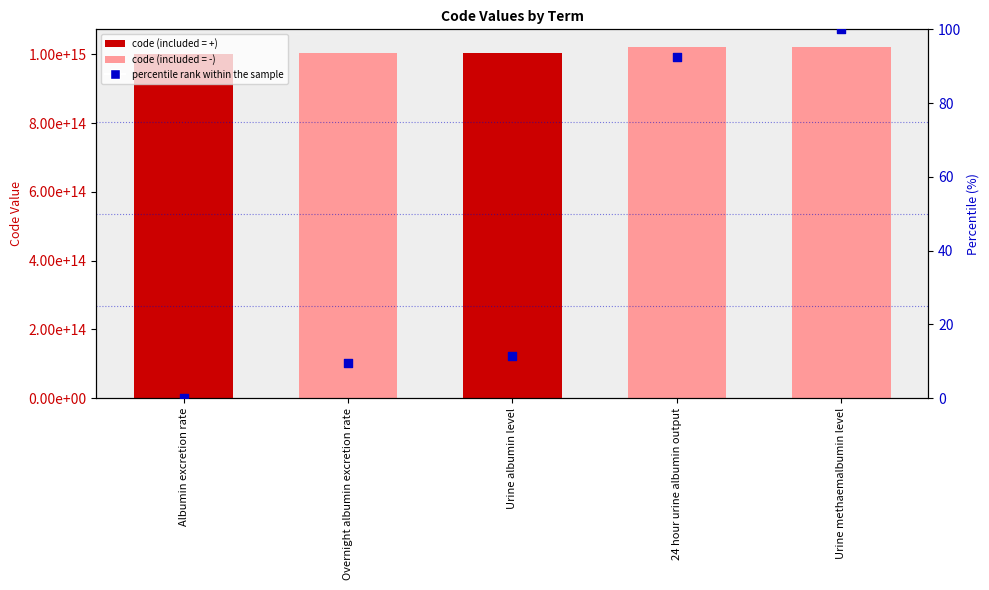

What is the total value across all series at Overnight albumin excretion rate?

1002901000000109.6